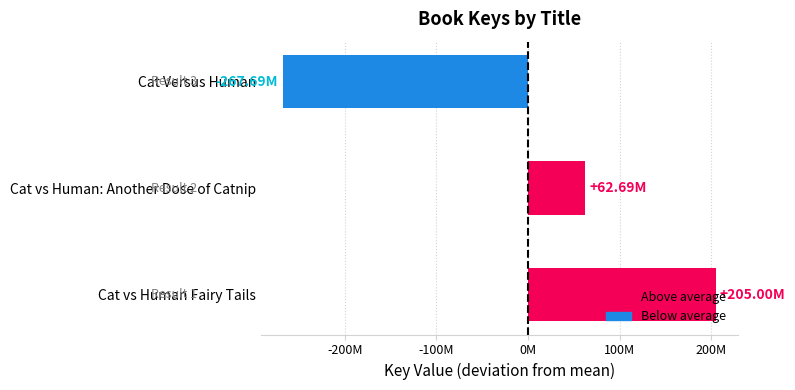

Does the chart contain any negative values?

Yes